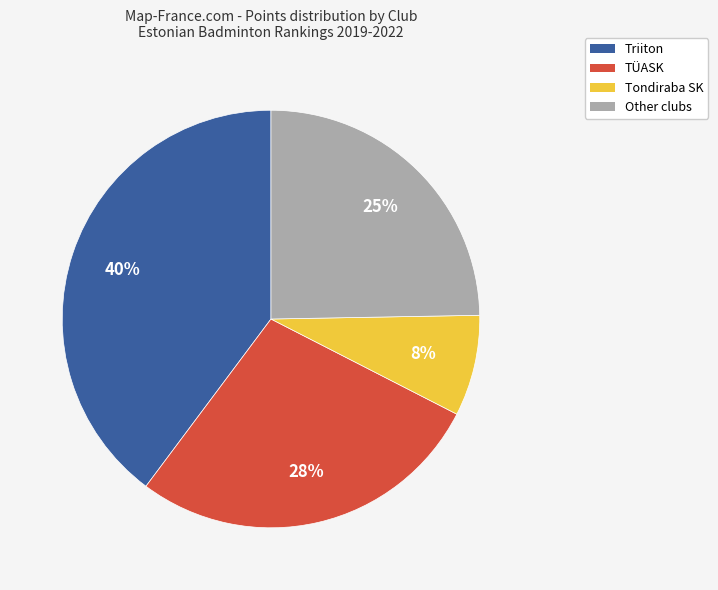

Is there any slice that represents more than half of the pie?

No